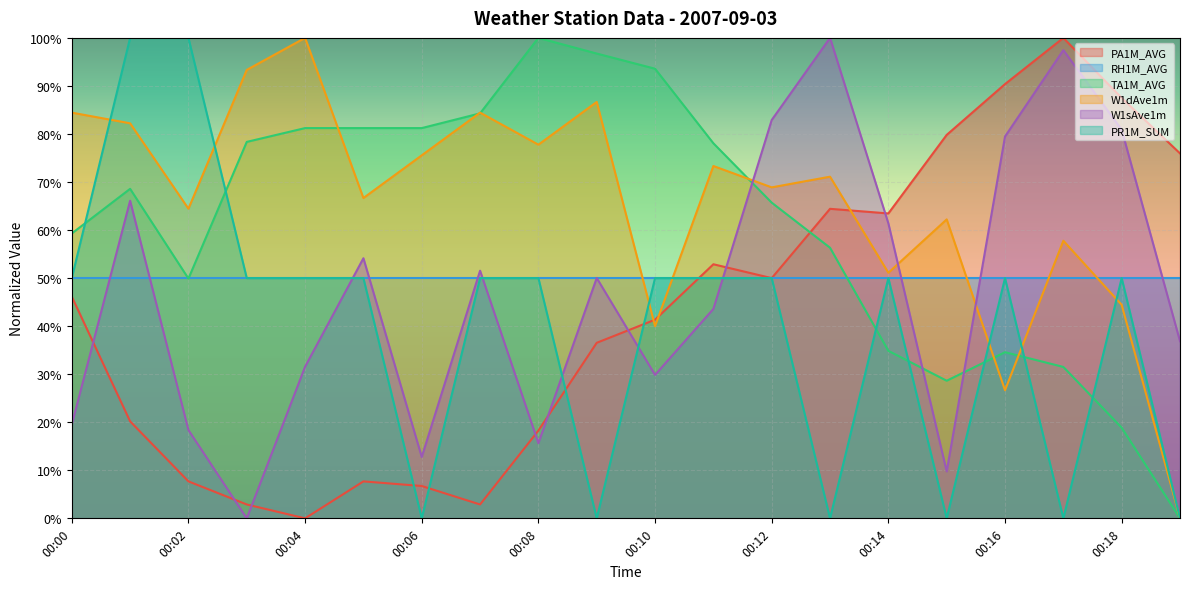

True or false: TA1M_AVG and PA1M_AVG cross at least once.

True